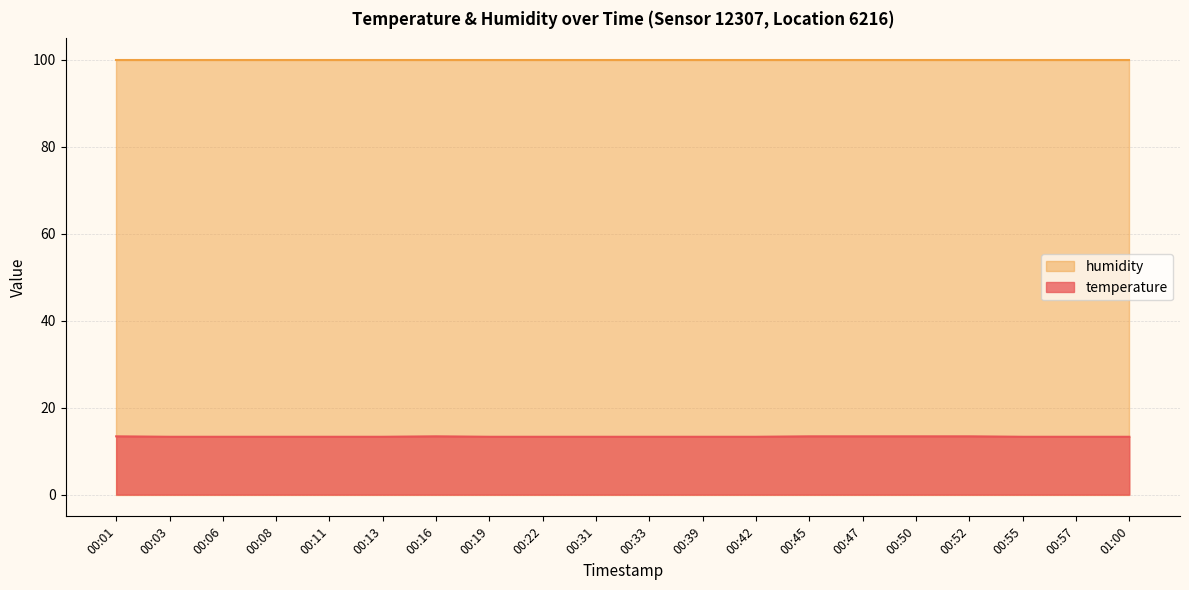

Reading left to right, what are all the values shown in this chart?

13.4	13.3	13.3	13.3	13.3	13.3	13.4	13.3	13.3	13.3	13.3	13.3	13.3	13.4	13.4	13.4	13.4	13.3	13.3	13.3